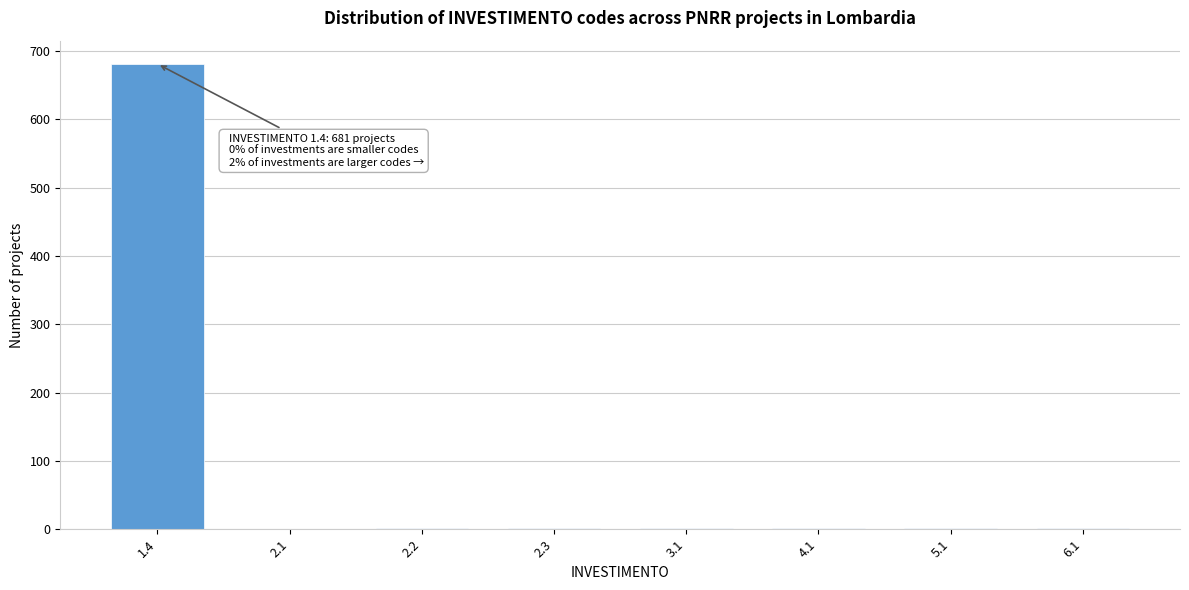

What is the sum of all values?

694